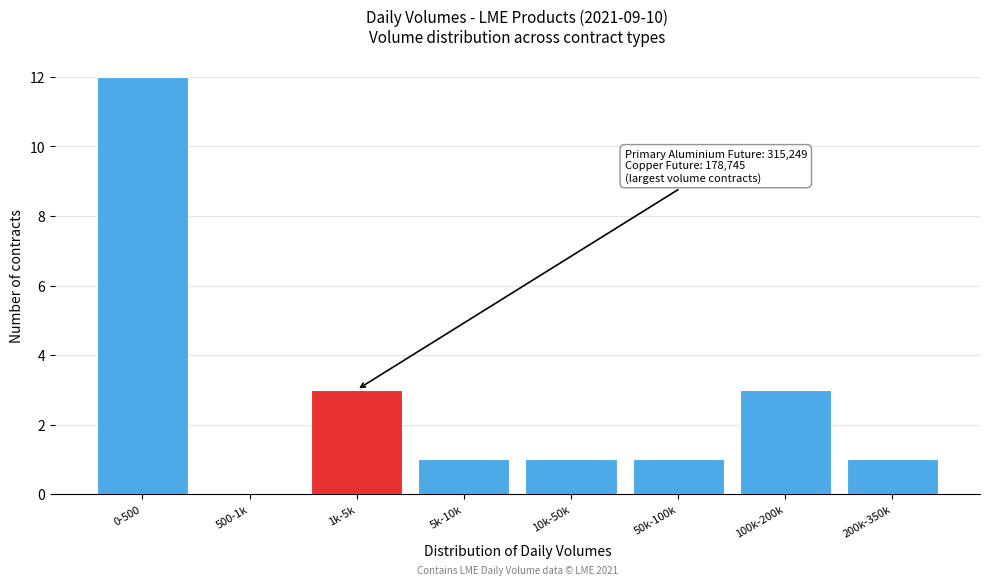

Reading right to left, extract all data points from this chart.

200k-350k=1	100k-200k=3	50k-100k=1	10k-50k=1	5k-10k=1	1k-5k=3	500-1k=0	0-500=12